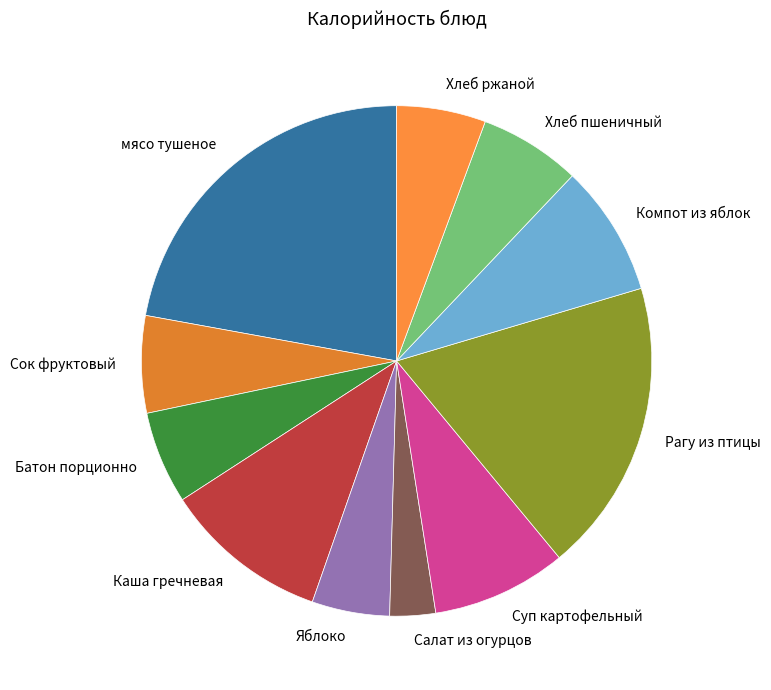

How many segments does this pie chart have?

11